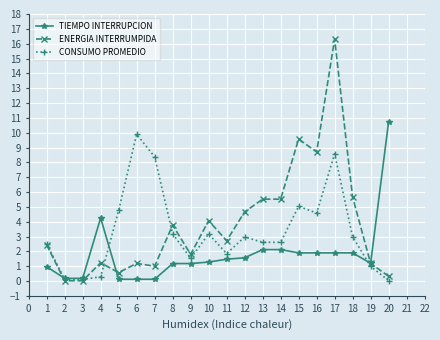

What is the highest value of the TIEMPO INTERRUPCION series?

10.8